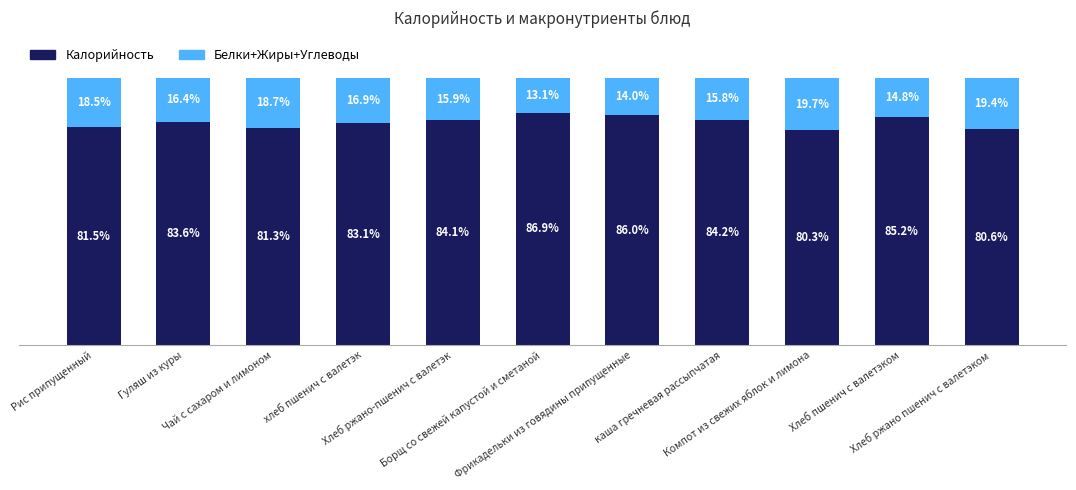

Are the bars horizontal?

No